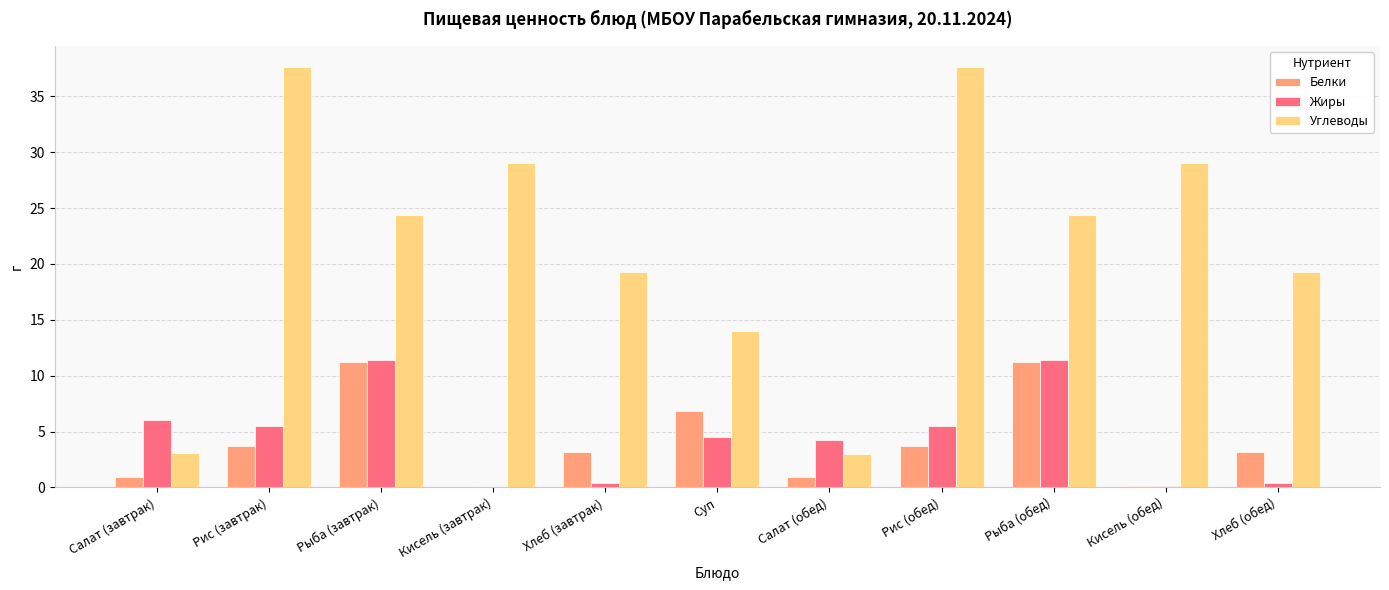

What is the maximum value for Углеводы?

37.6